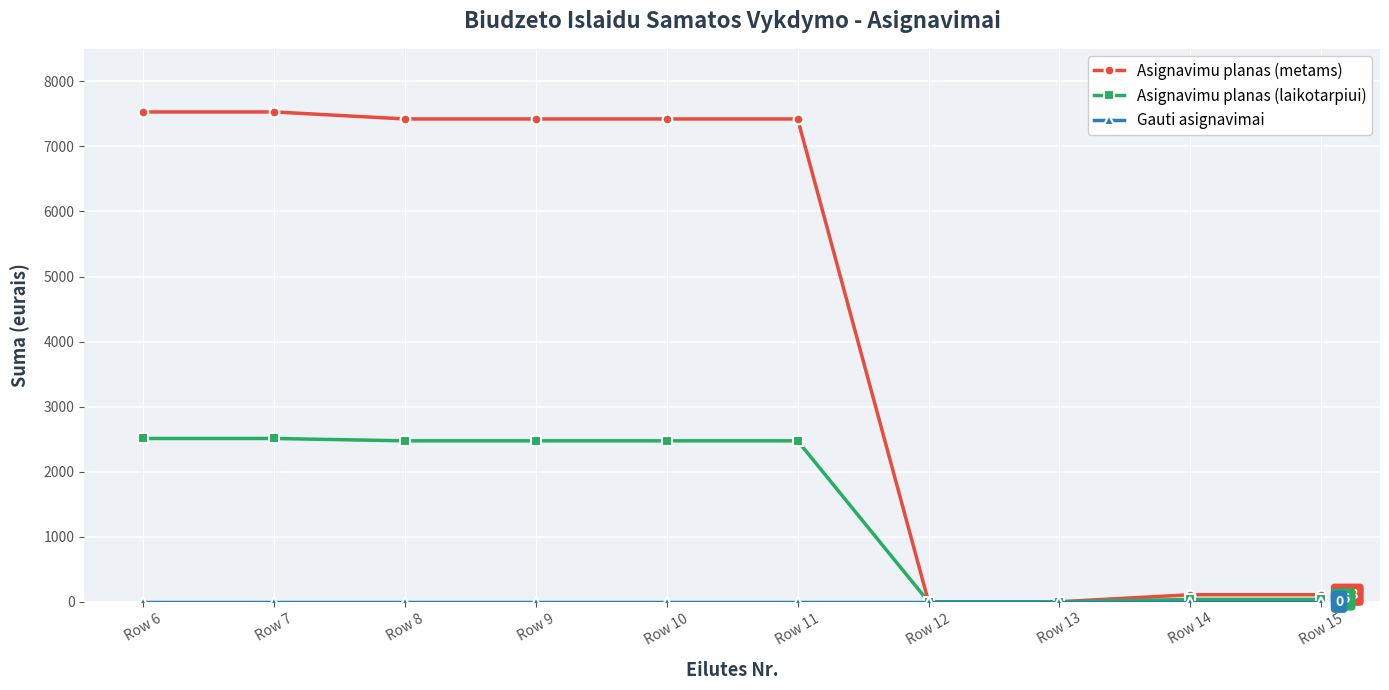

The value of Asignavimu planas (laikotarpiui) at Row 13 is 0. True or false?

True